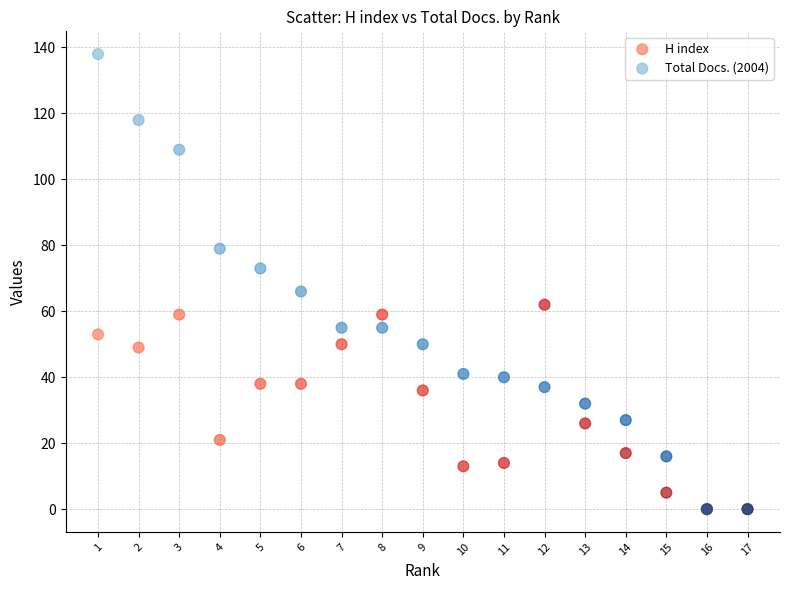

Which series has the largest Y range (max minus min)?

Total Docs. (2004)